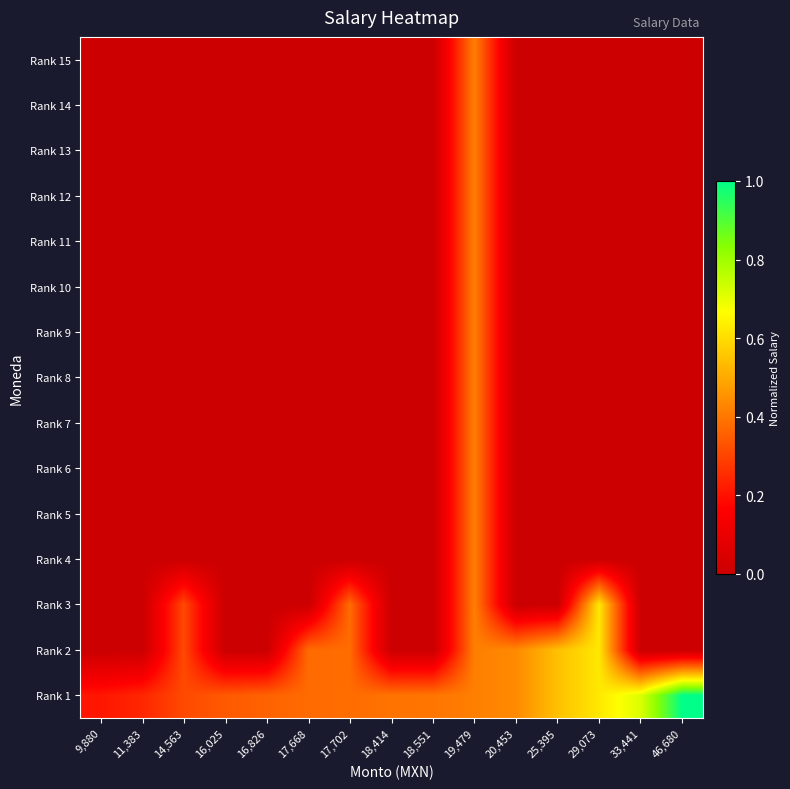

Between 25,395 and 46,680, which series saw the biggest shift?

Rank 2